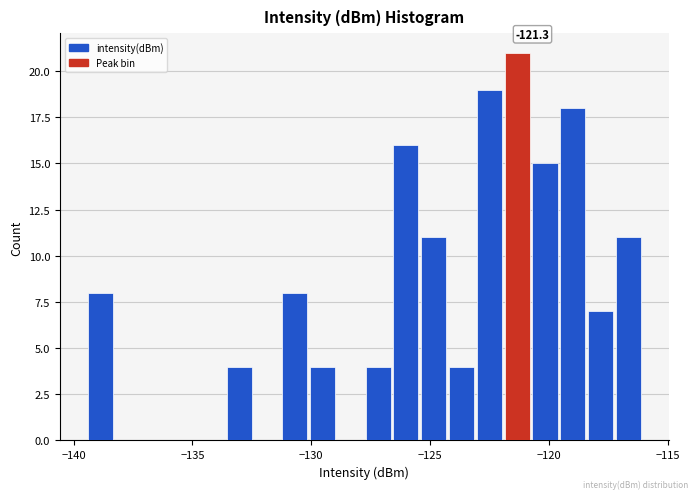

Around what value on the x-axis is the tallest bar? Give the approximate position of its centre, as read against the axis.

-121.5